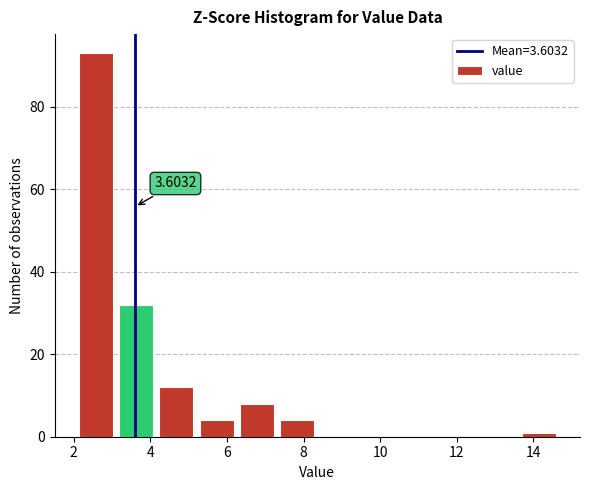

Over which range of the x-axis is the bar tallest?

2.2 to 3.2